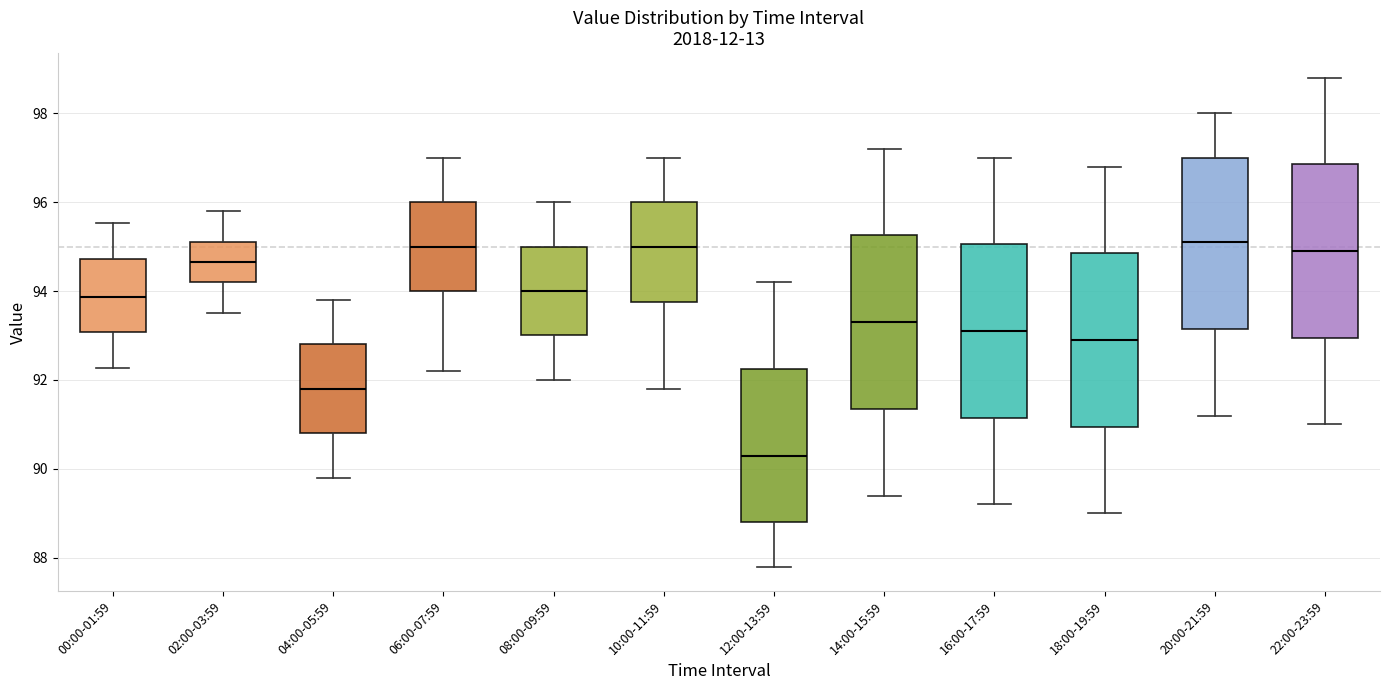

Reading left to right, read every box against the y-axis: the position of its median line, the range the box covers, and the ends of its whiskers. The values are not printed on the chart, so give them approximately, as read against the axis.

00:00-01:59: median 93.8, box 93.0 to 94.8, whiskers 92.2 to 95.6
02:00-03:59: median 94.6, box 94.2 to 95.2, whiskers 93.6 to 95.8
04:00-05:59: median 91.8, box 90.8 to 92.8, whiskers 89.8 to 93.8
06:00-07:59: median 95.0, box 94.0 to 96.0, whiskers 92.2 to 97.0
08:00-09:59: median 94.0, box 93.0 to 95.0, whiskers 92.0 to 96.0
10:00-11:59: median 95.0, box 93.8 to 96.0, whiskers 91.8 to 97.0
12:00-13:59: median 90.4, box 88.8 to 92.2, whiskers 87.8 to 94.2
14:00-15:59: median 93.4, box 91.4 to 95.2, whiskers 89.4 to 97.2
16:00-17:59: median 93.2, box 91.2 to 95.0, whiskers 89.2 to 97.0
18:00-19:59: median 93.0, box 91.0 to 94.8, whiskers 89.0 to 96.8
20:00-21:59: median 95.2, box 93.2 to 97.0, whiskers 91.2 to 98.0
22:00-23:59: median 95.0, box 93.0 to 96.8, whiskers 91.0 to 98.8